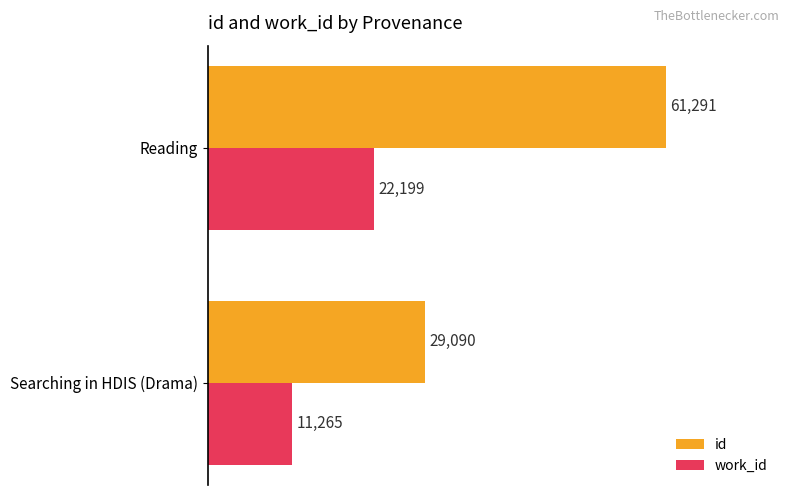

The value of work_id at Reading is 22199. True or false?

True